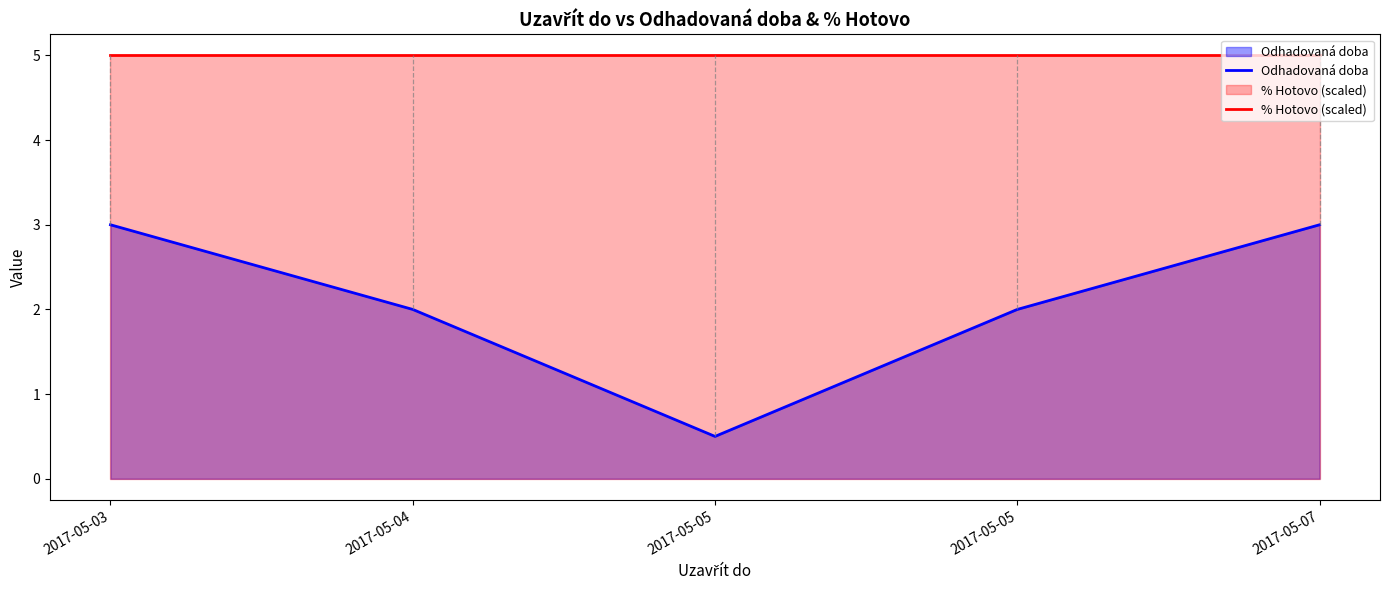

What is the value of the % Hotovo (scaled) point at the 3rd from the left?

5.0